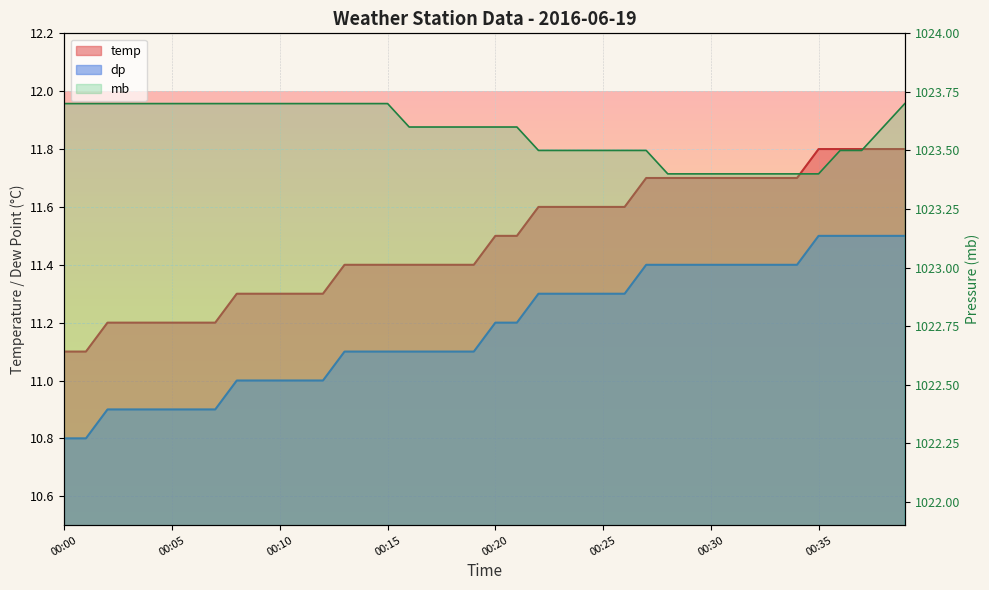

Rank the series at 00:17 from highest to lowest value.

mb, temp, dp